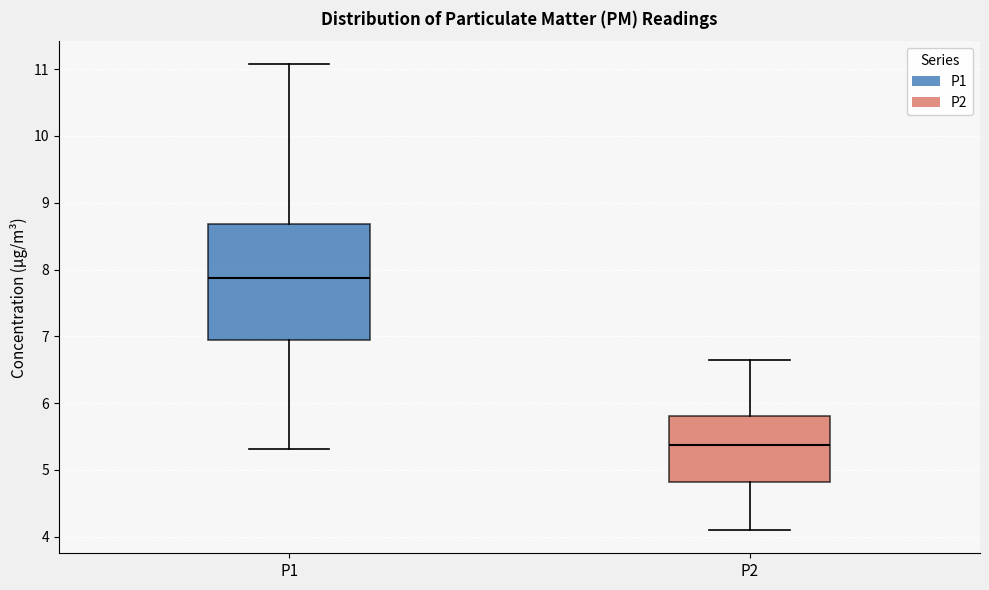

Reading left to right, transcribe this box plot: for each box, give where its median line is, the range the box spans, and where its two whiskers end, as read against the y-axis. The values are not printed on the chart, so give them approximately, as read against the axis.

P1: median 7.9, box 6.9 to 8.7, whiskers 5.3 to 11.1
P2: median 5.4, box 4.8 to 5.8, whiskers 4.1 to 6.7